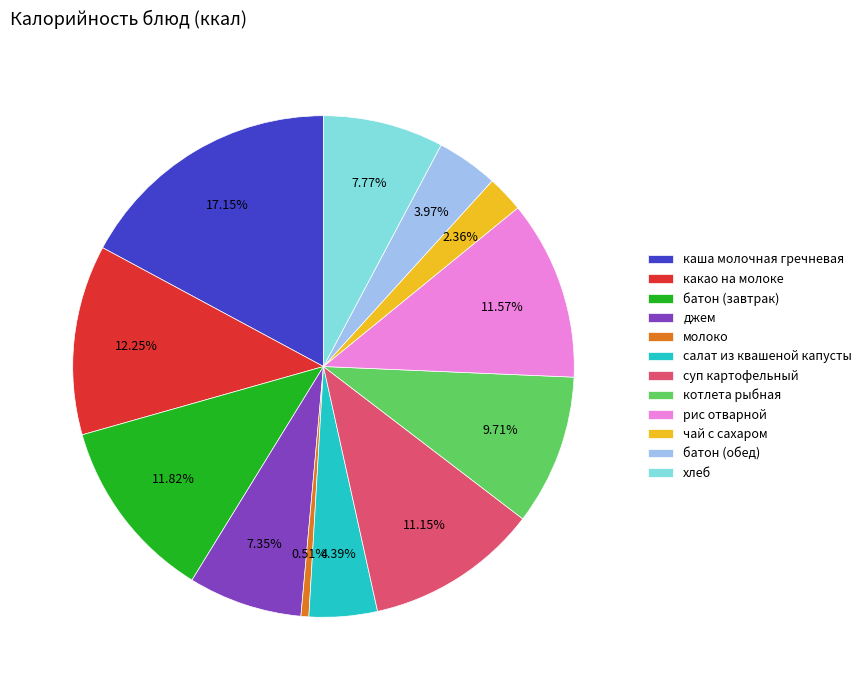

What is the largest slice in the pie chart?

каша молочная гречневая